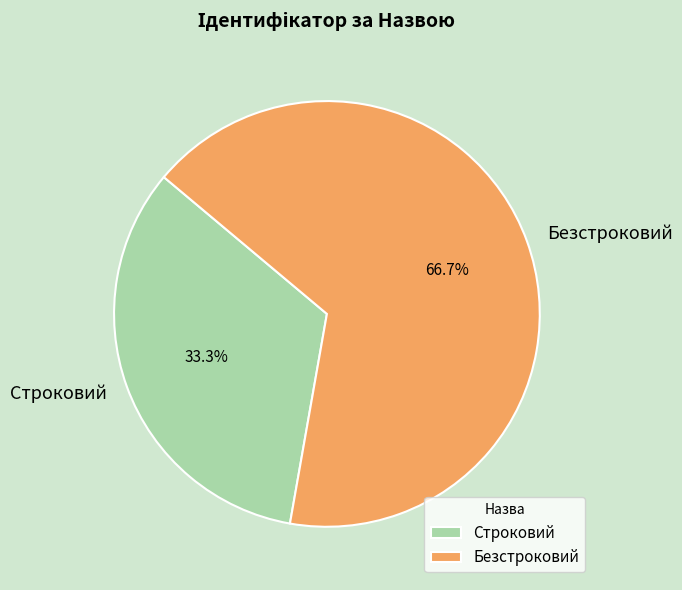

What is the smallest slice in the pie chart?

Строковий